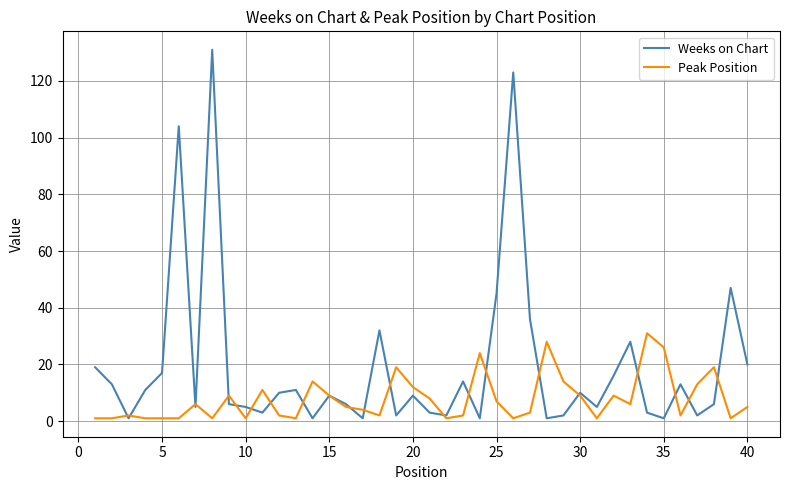

Which series has the widest spread of values?

Weeks on Chart